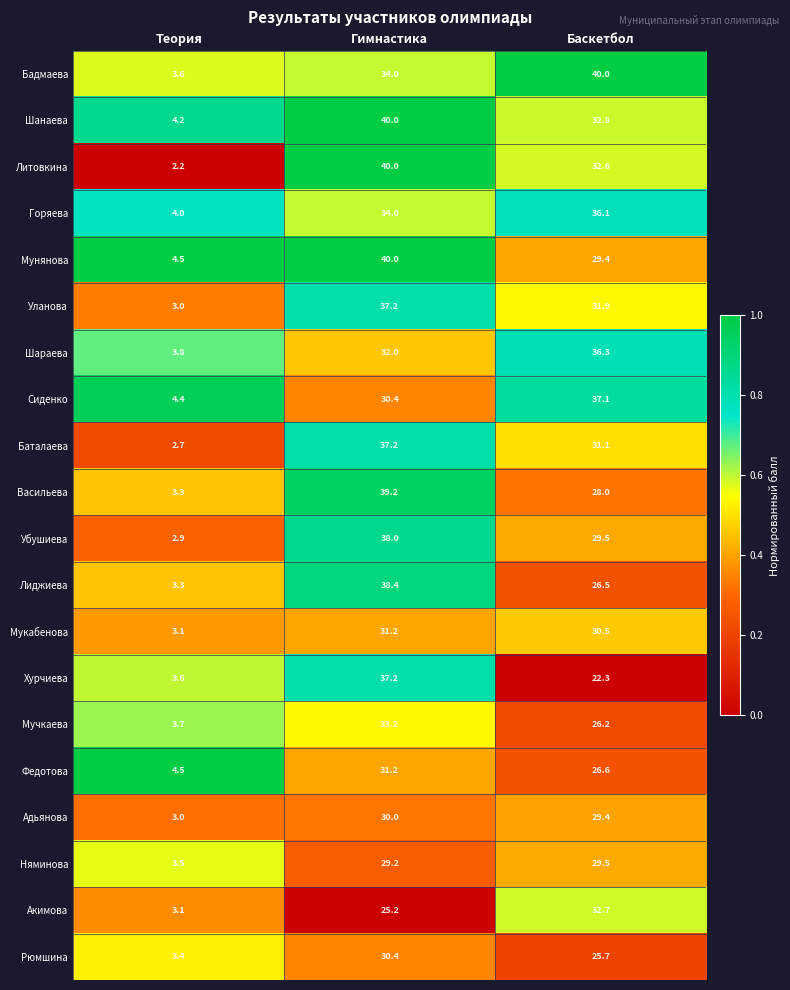

Where is Мучкаева nearest to the value 18?

Баскетбол